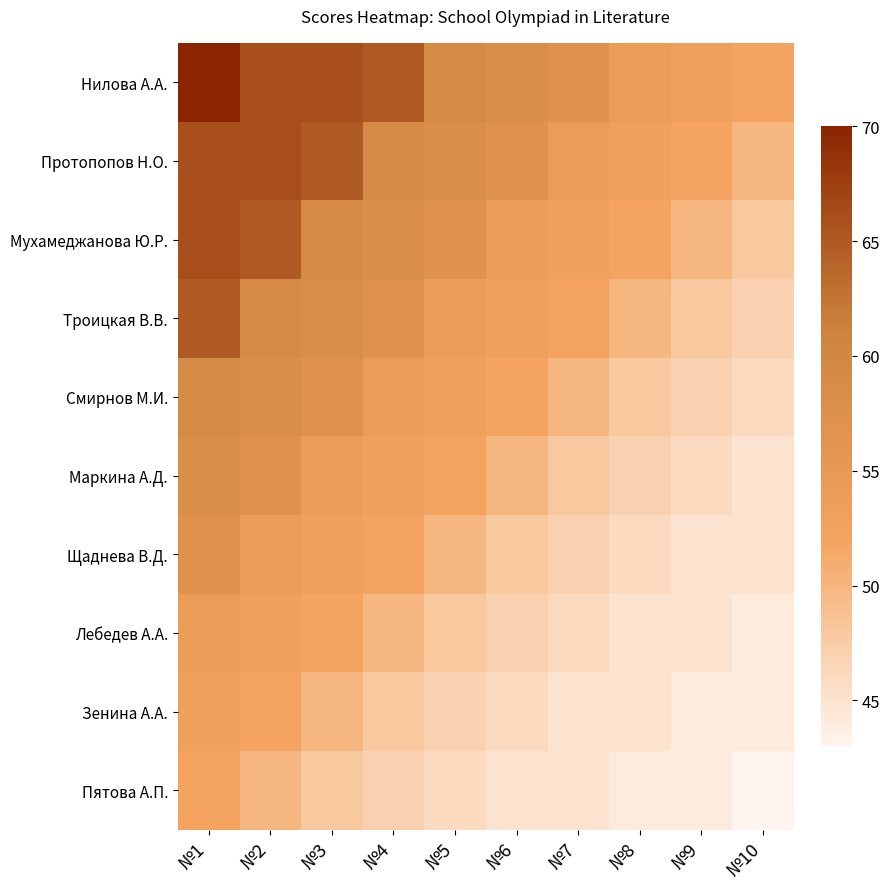

Which has a higher value, №10 or №8?

№8